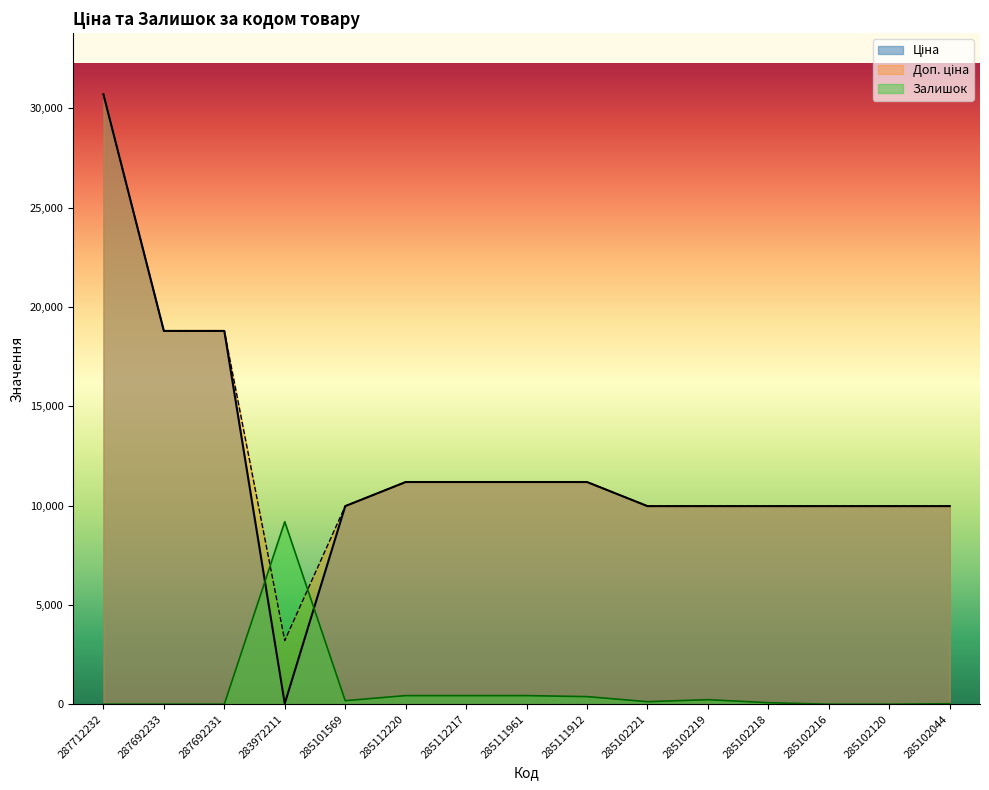

The Залишок series shows 0.0 at 285102120. True or false?

True